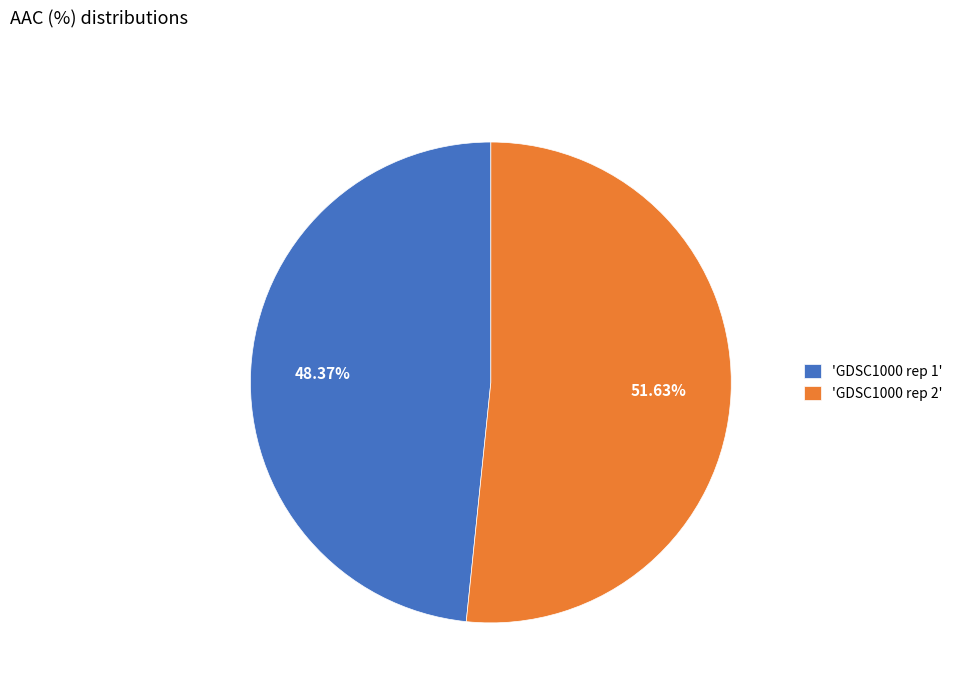

Is the sum of 'GDSC1000 rep 2' and 'GDSC1000 rep 1' greater than half?

Yes